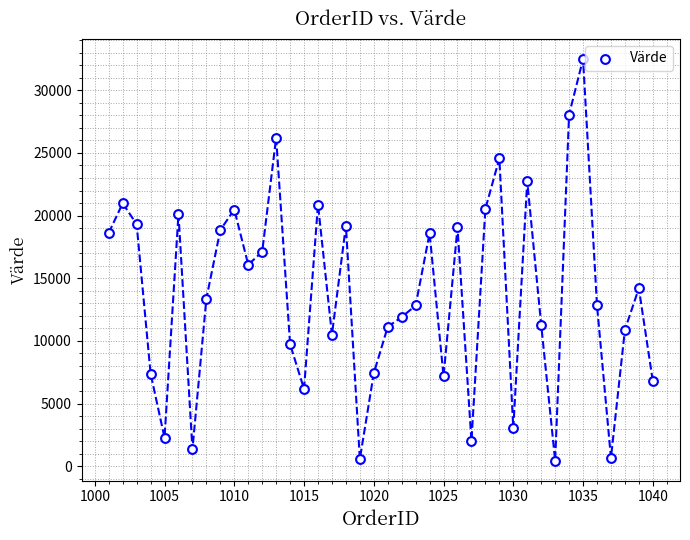

What is the range of Y values (max minus min)?

32021.1